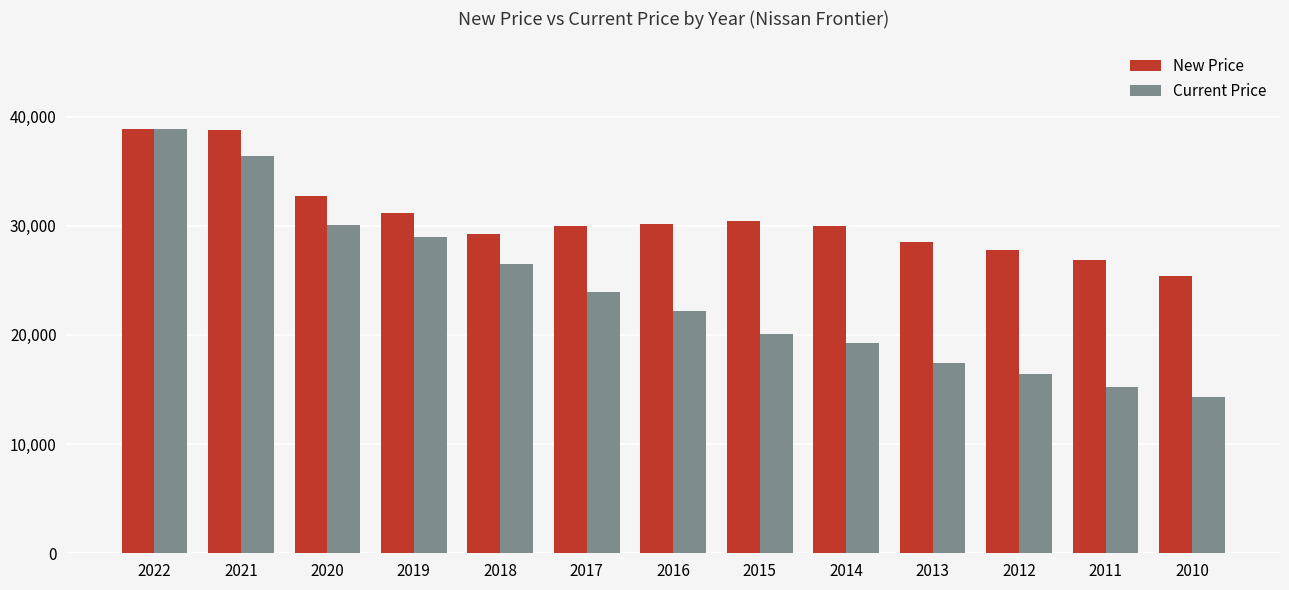

Where does the Current Price series first go above 22222?

2022